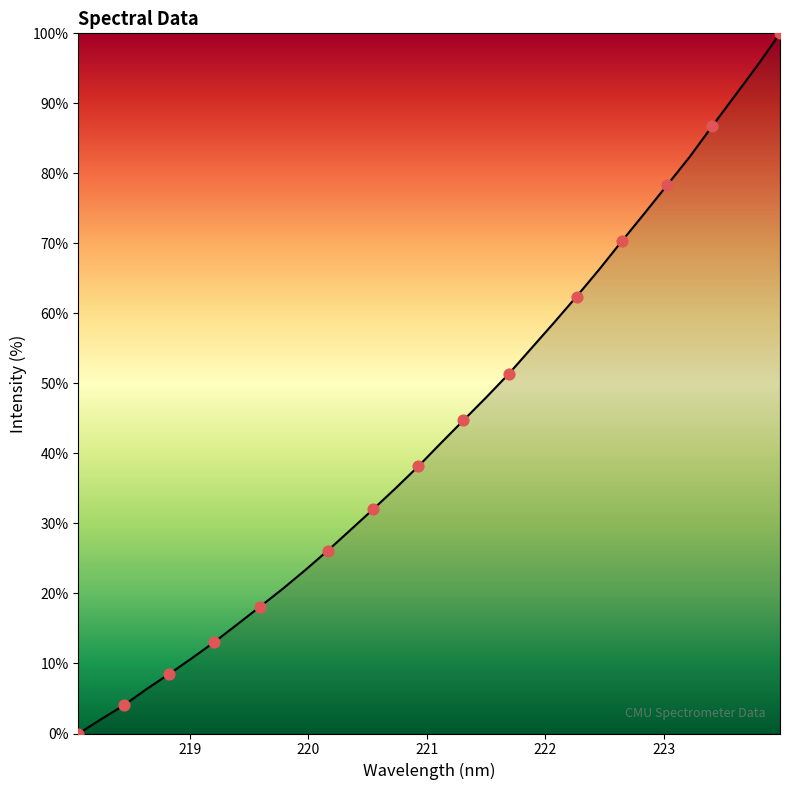

What is the difference between the maximum and minimum values?

100.0